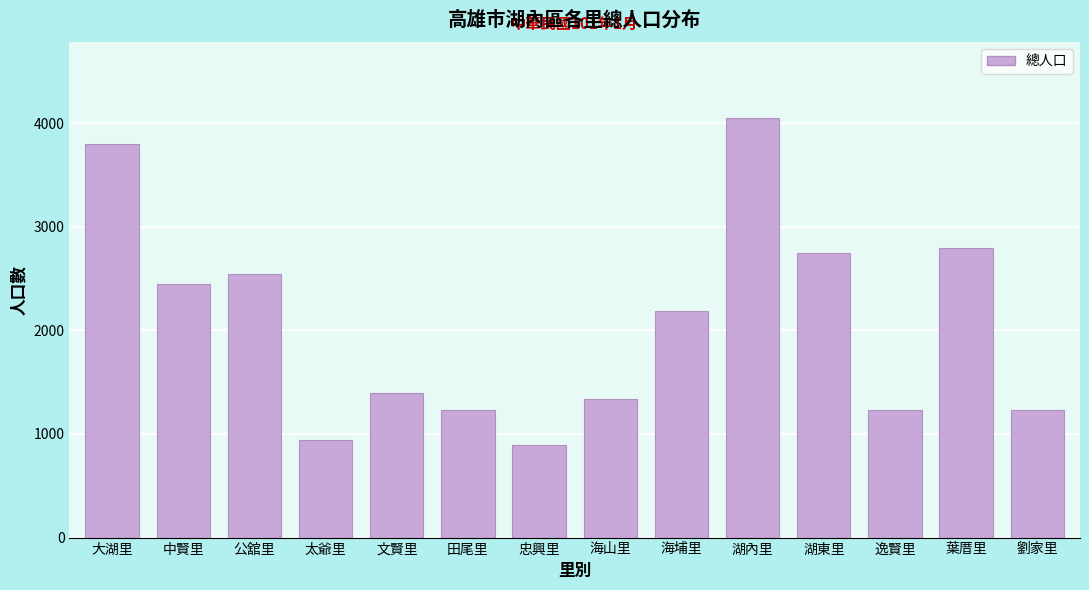

Between 湖內里 and 忠興里, which is larger?

湖內里